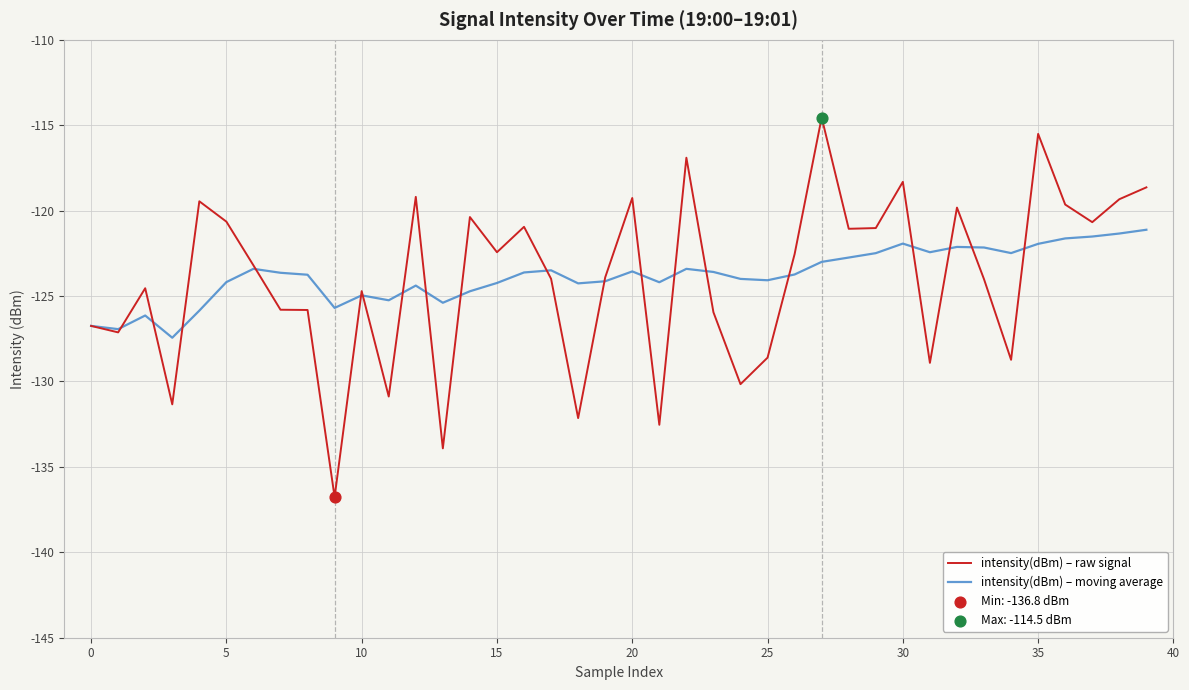

Rank the series by their maximum value, from highest to lowest.

intensity(dBm) – raw signal, intensity(dBm) – moving average